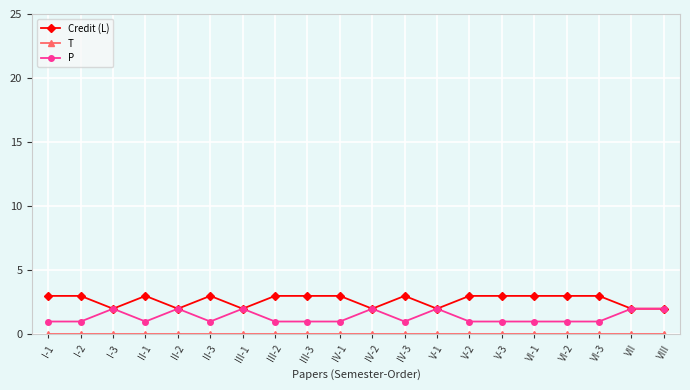

Is it true that P equals 1 at VII?

False